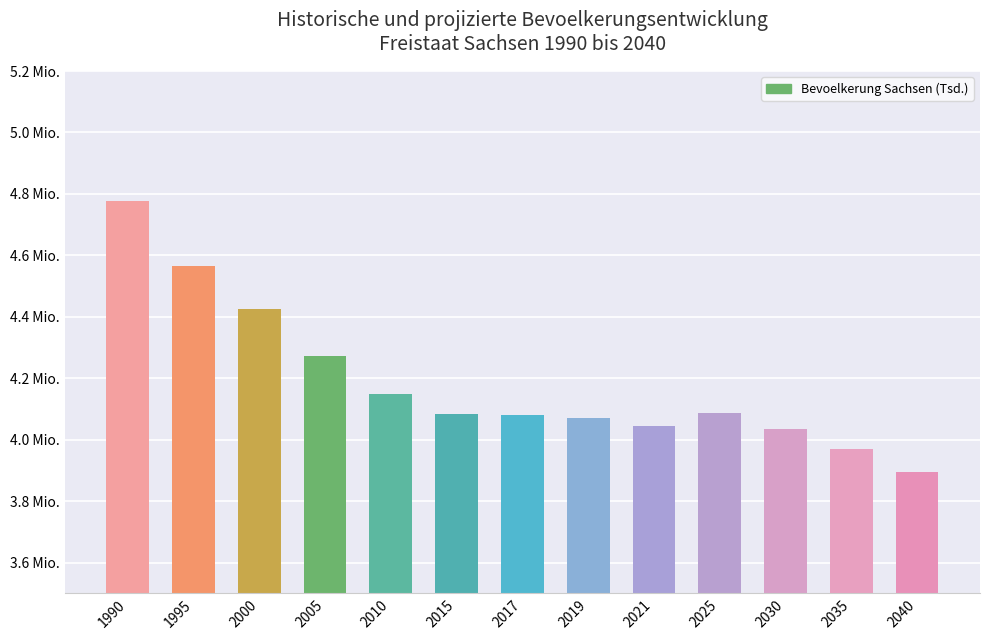

What is the sum of all values?

54456321